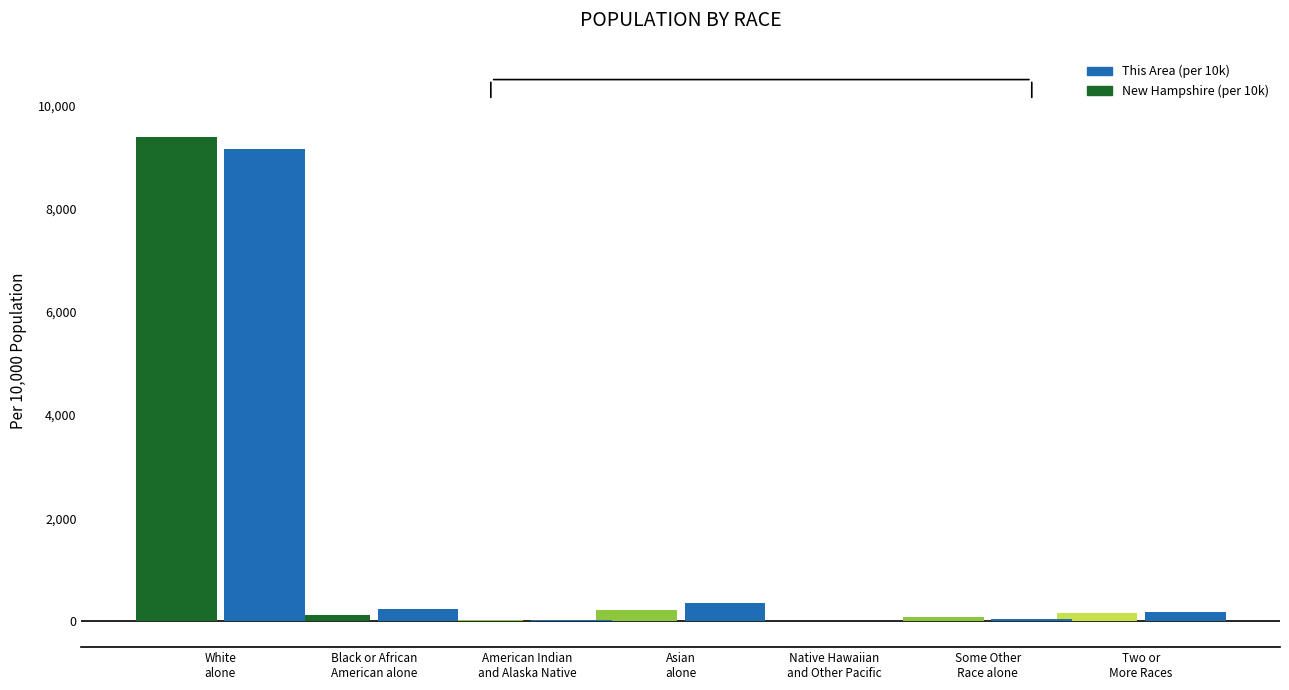

What is the sum of all New Hampshire (per 10k) values?

10000.0